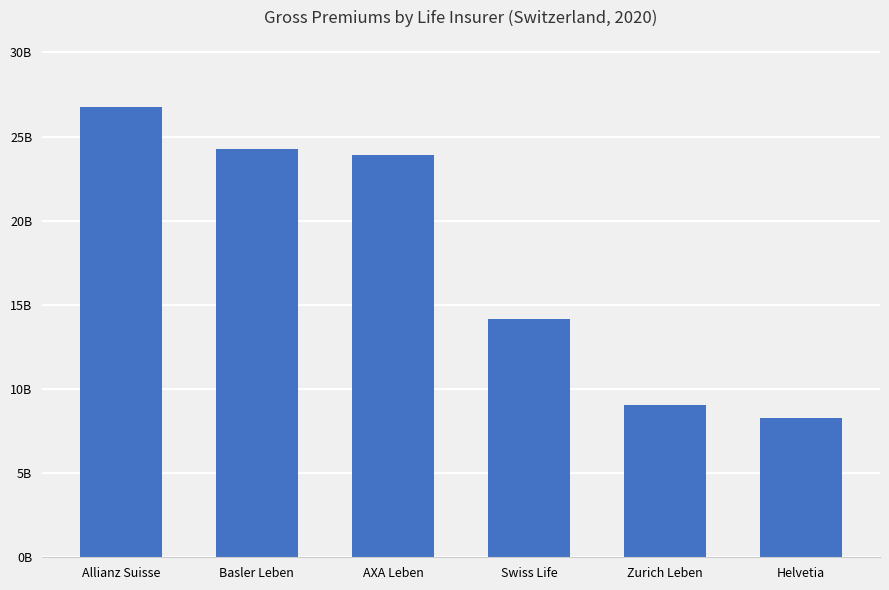

Reading left to right, list all the values displayed in this chart.

Allianz Suisse=26731978690	Basler Leben=24269455195	AXA Leben=23914467119	Swiss Life=14138283902	Zurich Leben=9072905905	Helvetia=8255309457